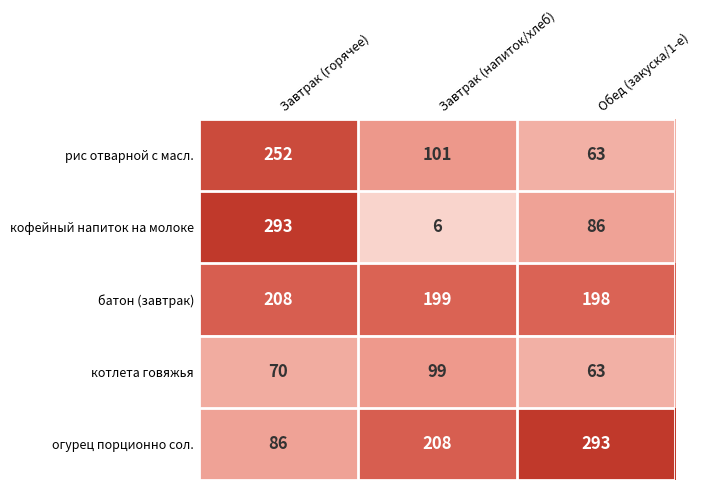

Count the котлета говяжья values in the range 63 to 99.

3